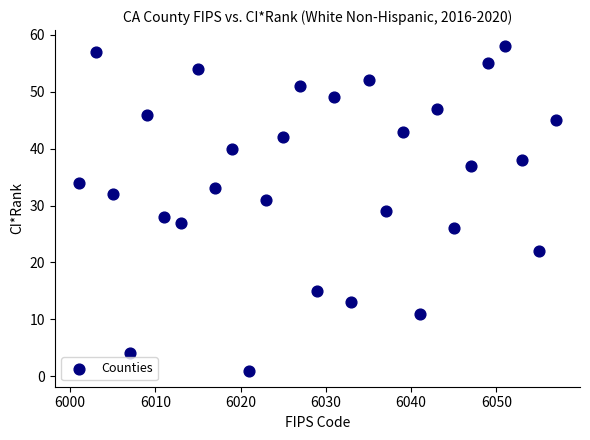

What is the range of Y values (max minus min)?

57